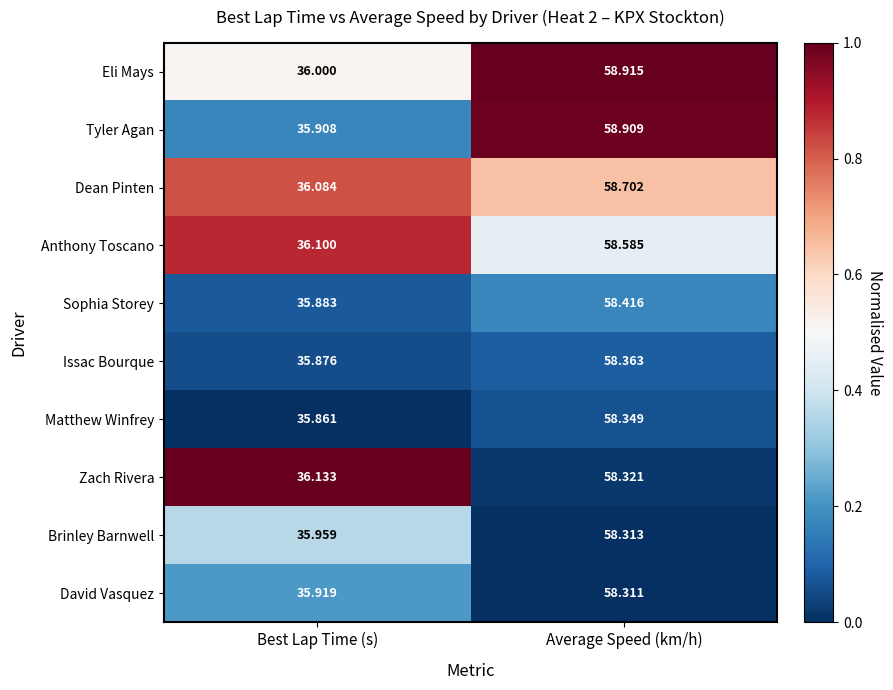

Rank the series by their maximum value, from lowest to highest.

David Vasquez, Brinley Barnwell, Zach Rivera, Matthew Winfrey, Issac Bourque, Sophia Storey, Anthony Toscano, Dean Pinten, Tyler Agan, Eli Mays